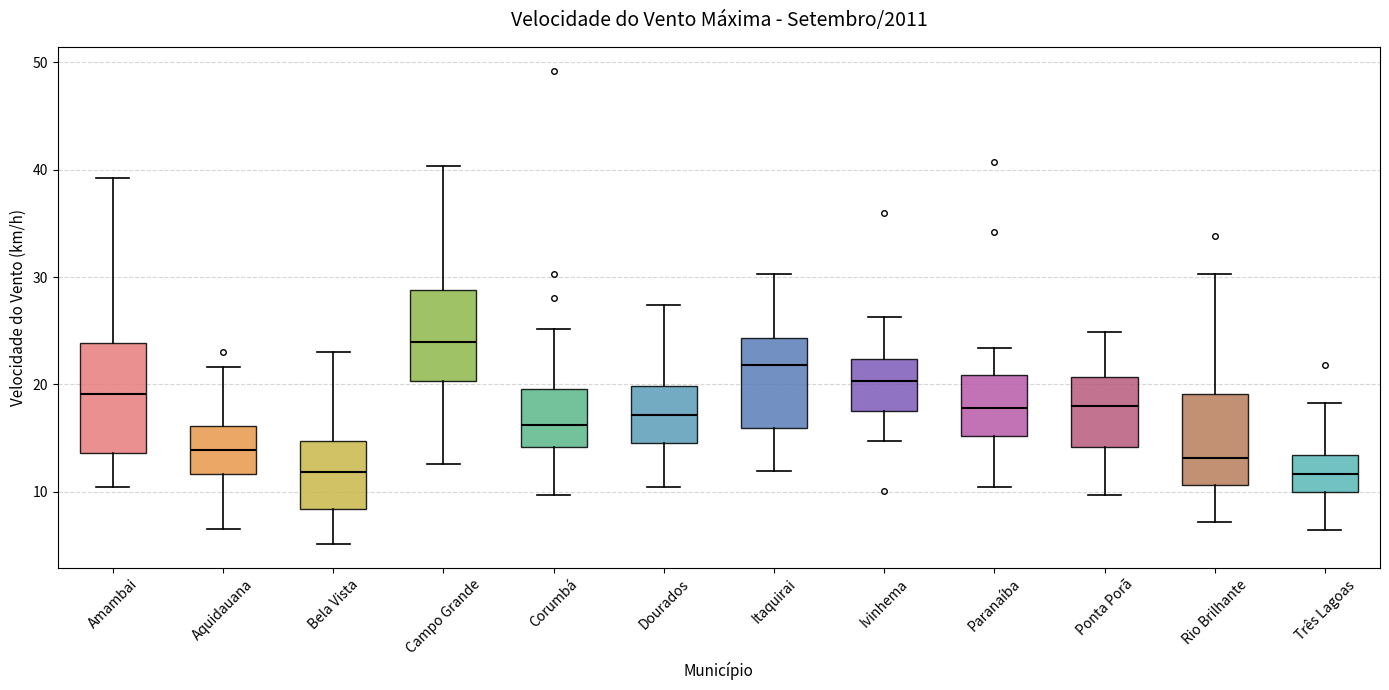

Which box's median line is the highest?

Campo Grande